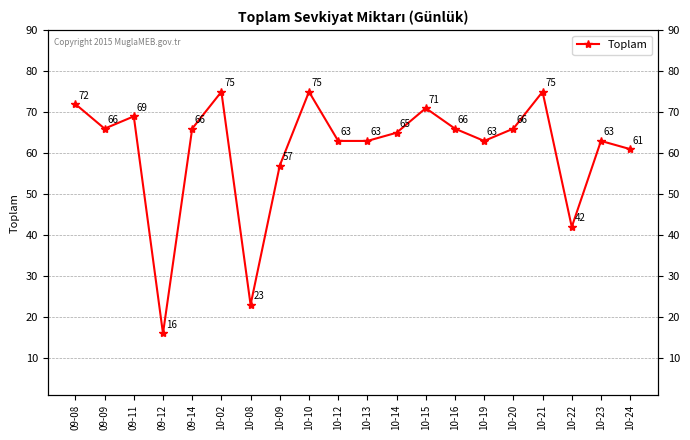

Which category has the lowest value across all series?

09-12